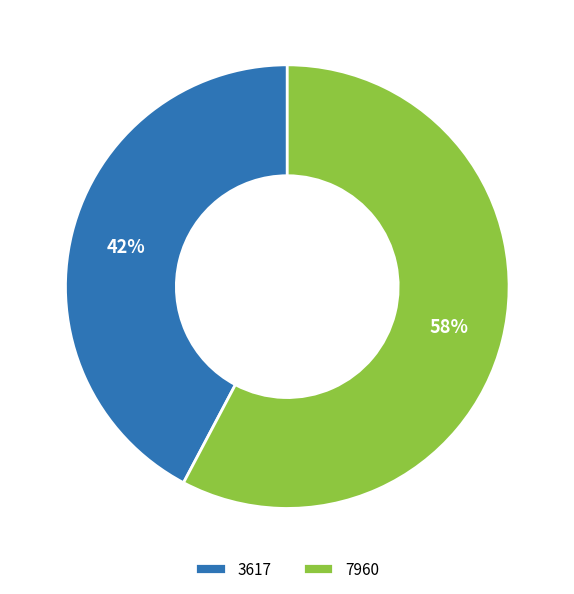

What is the ratio of the value at 3617 to the value at 7960?

0.7